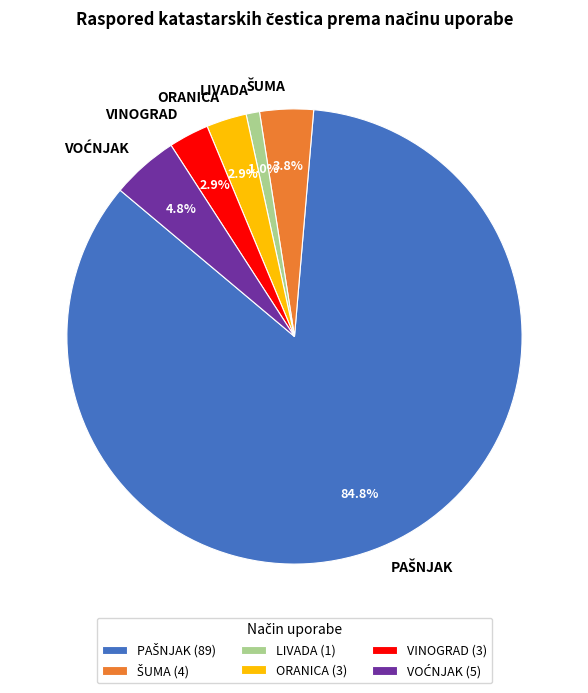

Is there a majority slice in this chart?

Yes